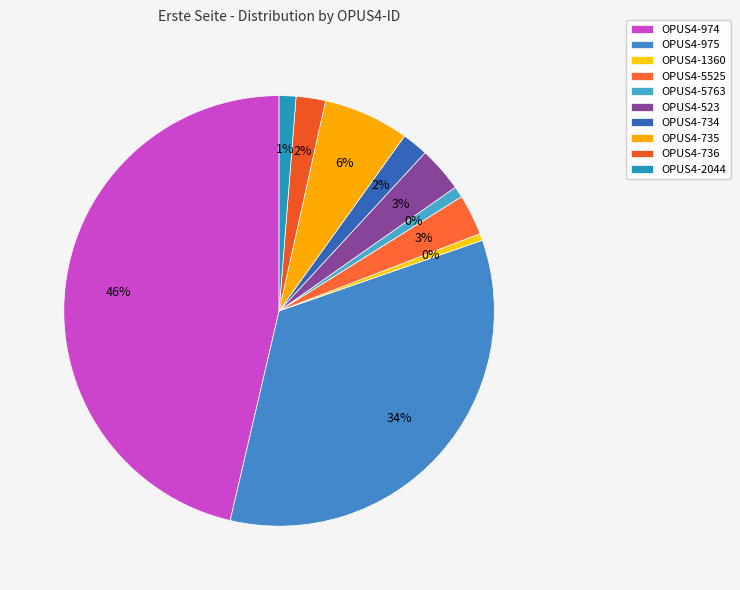

True or false: OPUS4-5525 accounts for 3% of the total.

True